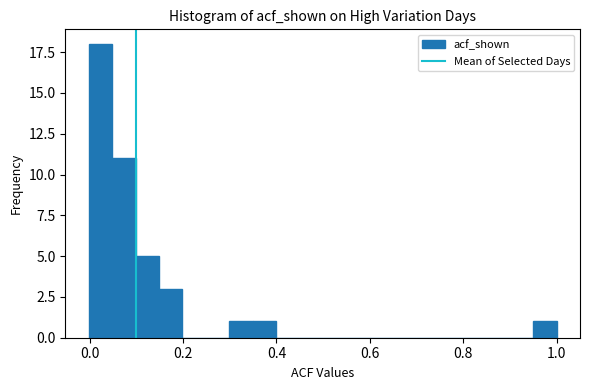

Around what value on the x-axis is the tallest bar? Give the approximate position of its centre, as read against the axis.

0.02